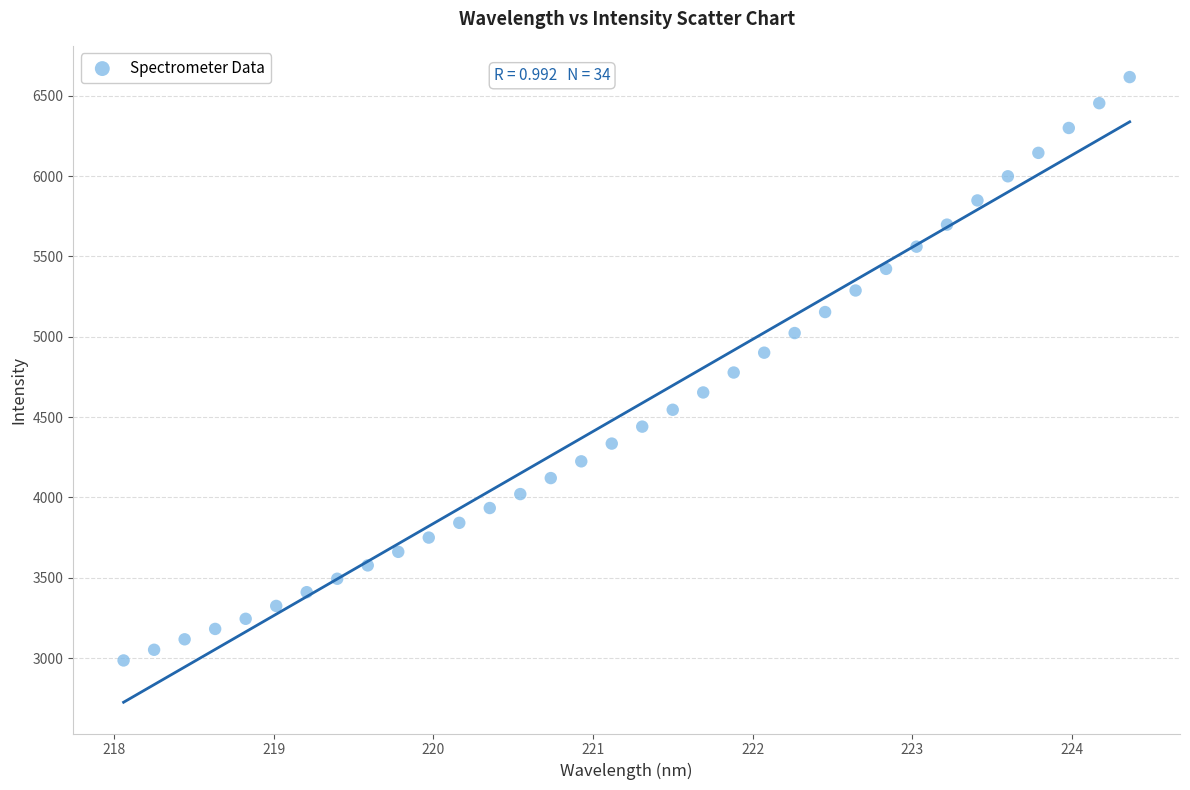

What is the range of X values (max minus min)?

6.3